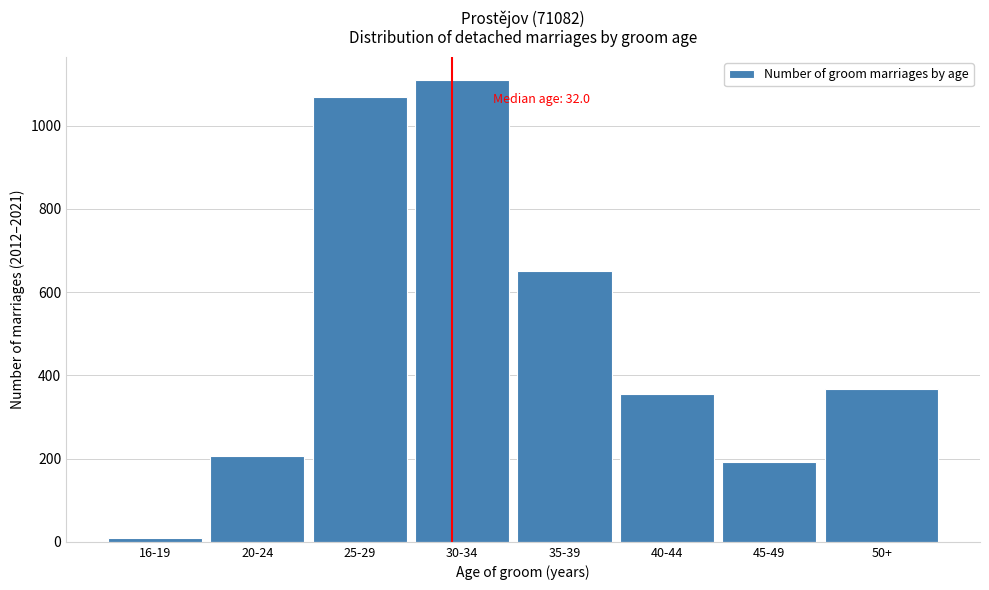

Reading left to right, list all the values displayed in this chart.

9	206	1069	1109	650	355	192	366